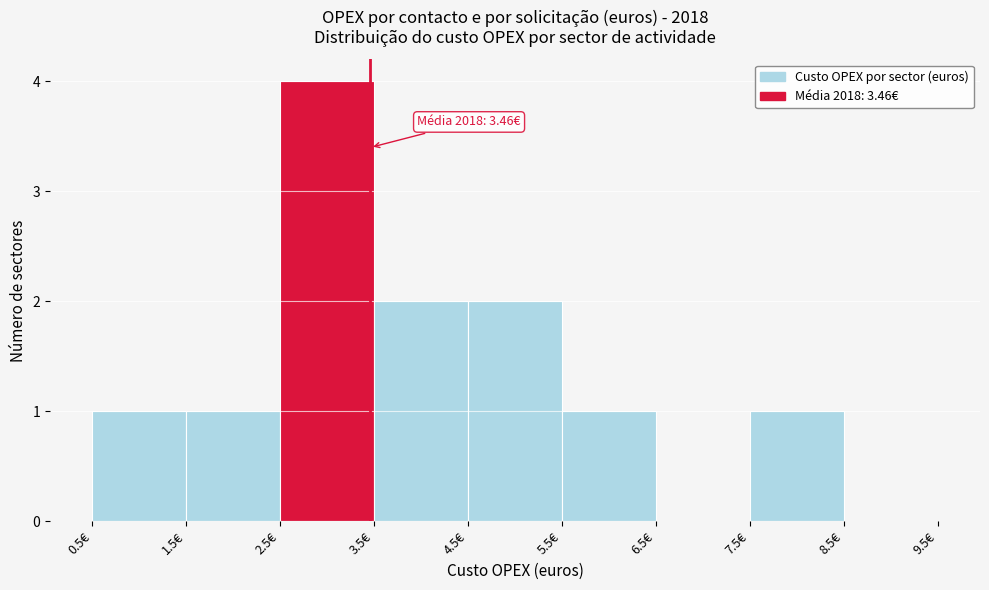

Over which range of the x-axis is the bar tallest?

2.5 to 3.5